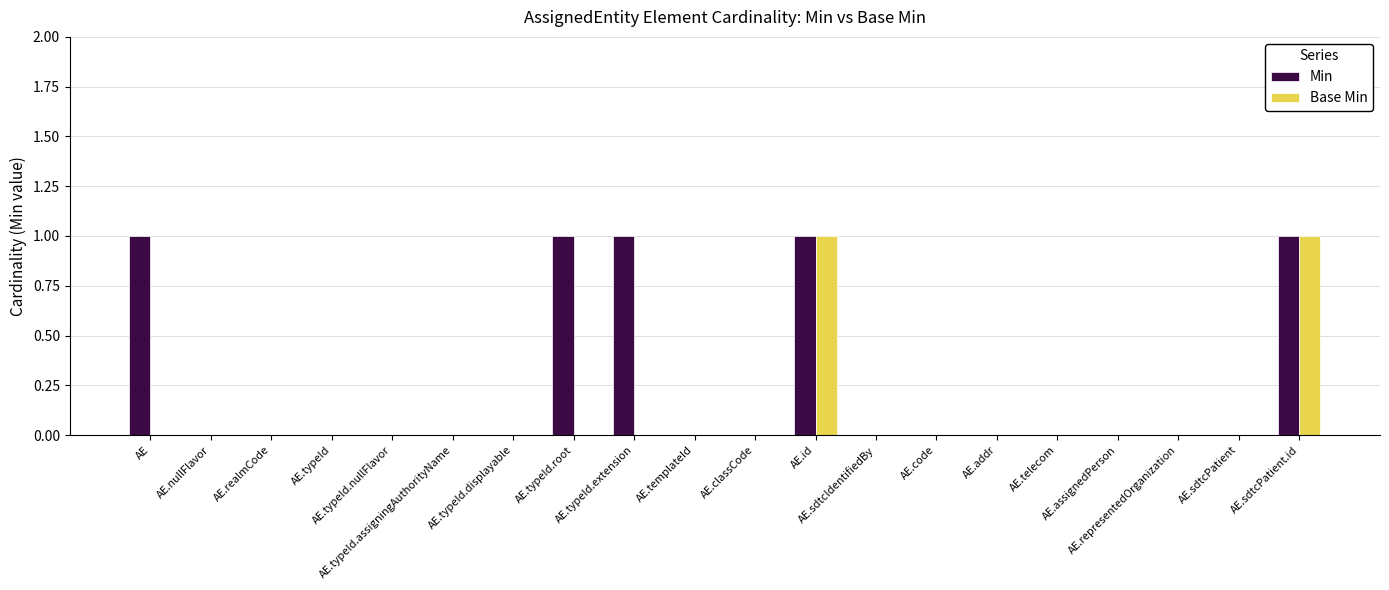

Which series has the largest total across all categories?

Min